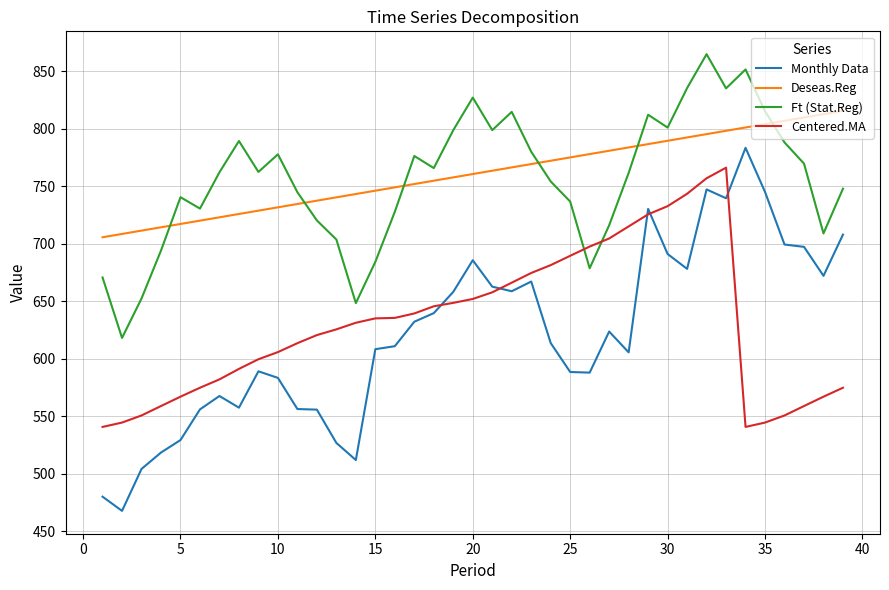

What is the minimum value shown in the chart?

467.6